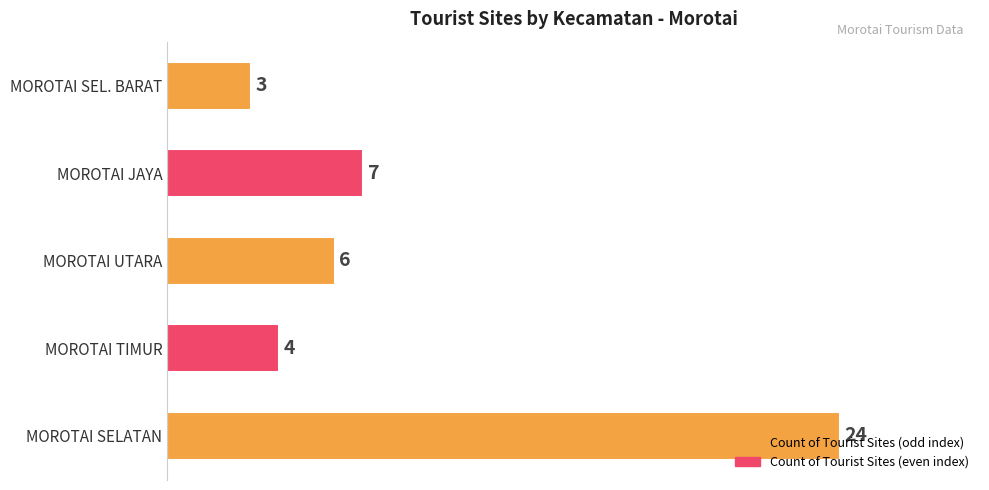

Rank the categories by value from lowest to highest.

MOROTAI SEL. BARAT, MOROTAI TIMUR, MOROTAI UTARA, MOROTAI JAYA, MOROTAI SELATAN